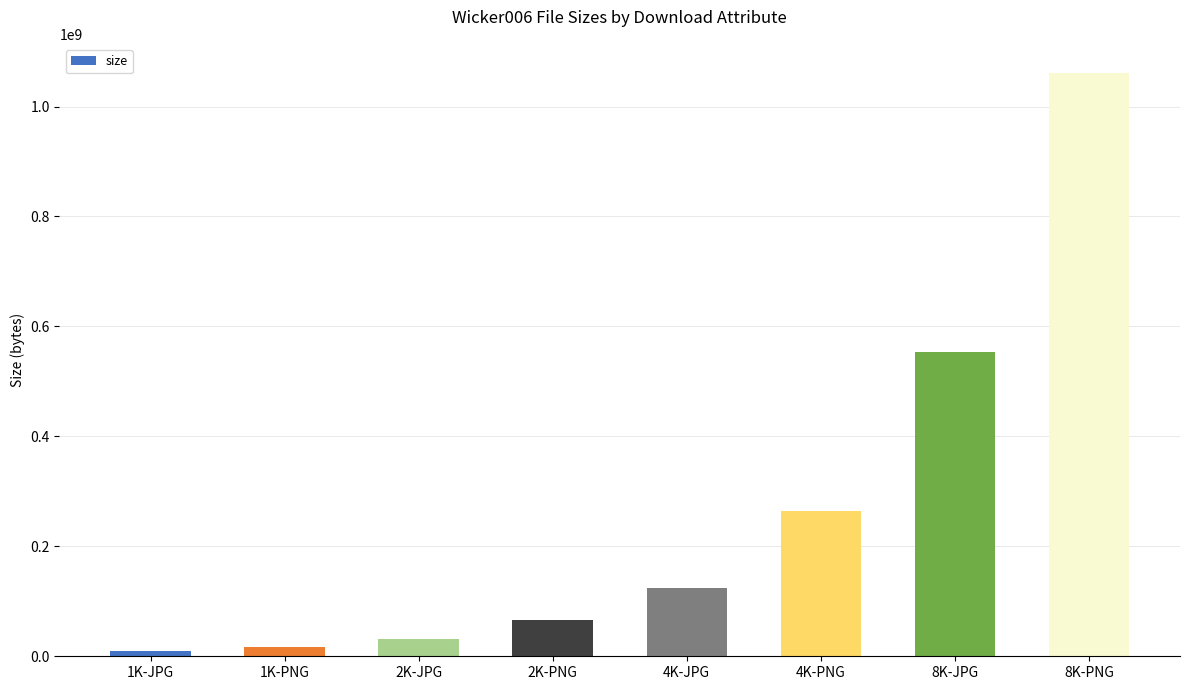

What is the sum of all values?

2125318153